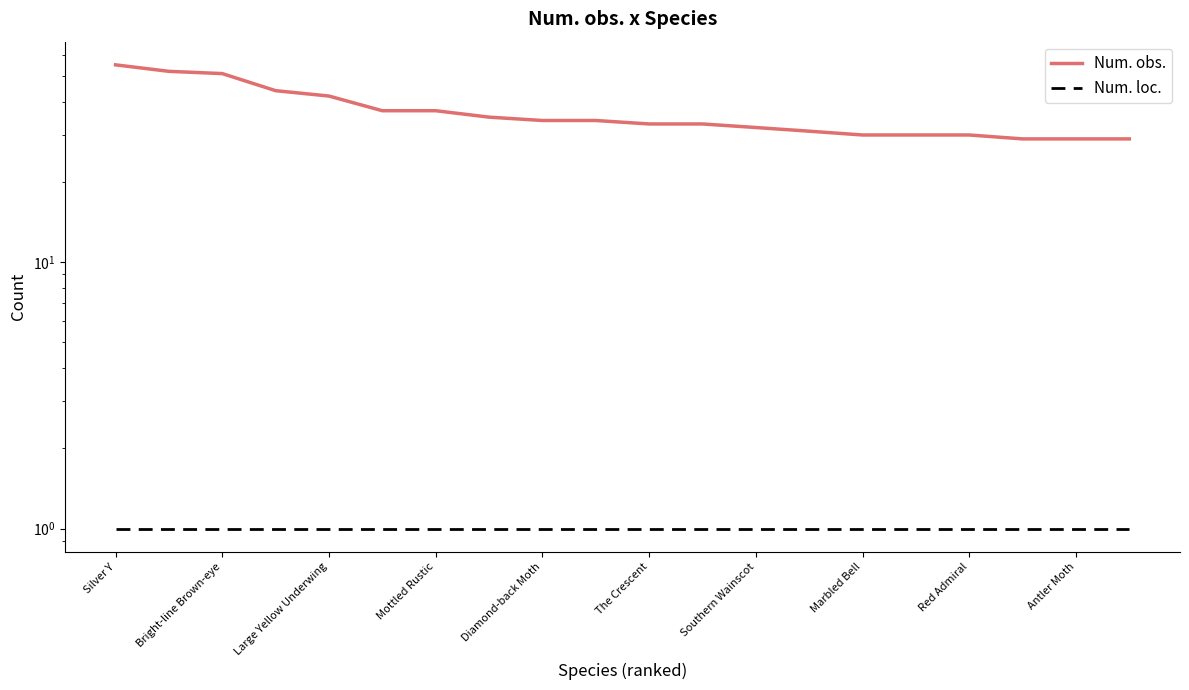

How many lines are shown in the chart?

2